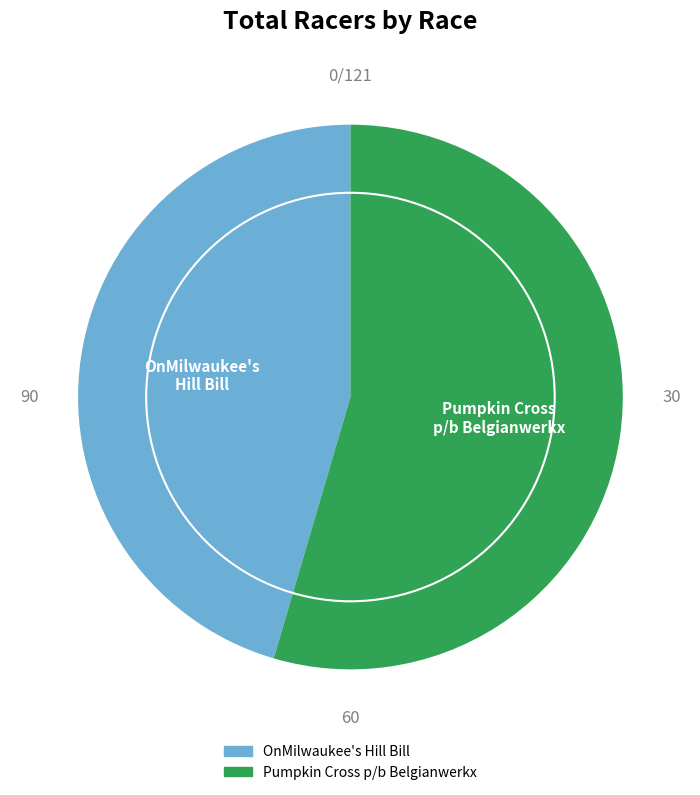

Do OnMilwaukee's Hill Bill and Pumpkin Cross p/b Belgianwerkx together represent more than half of the pie?

Yes